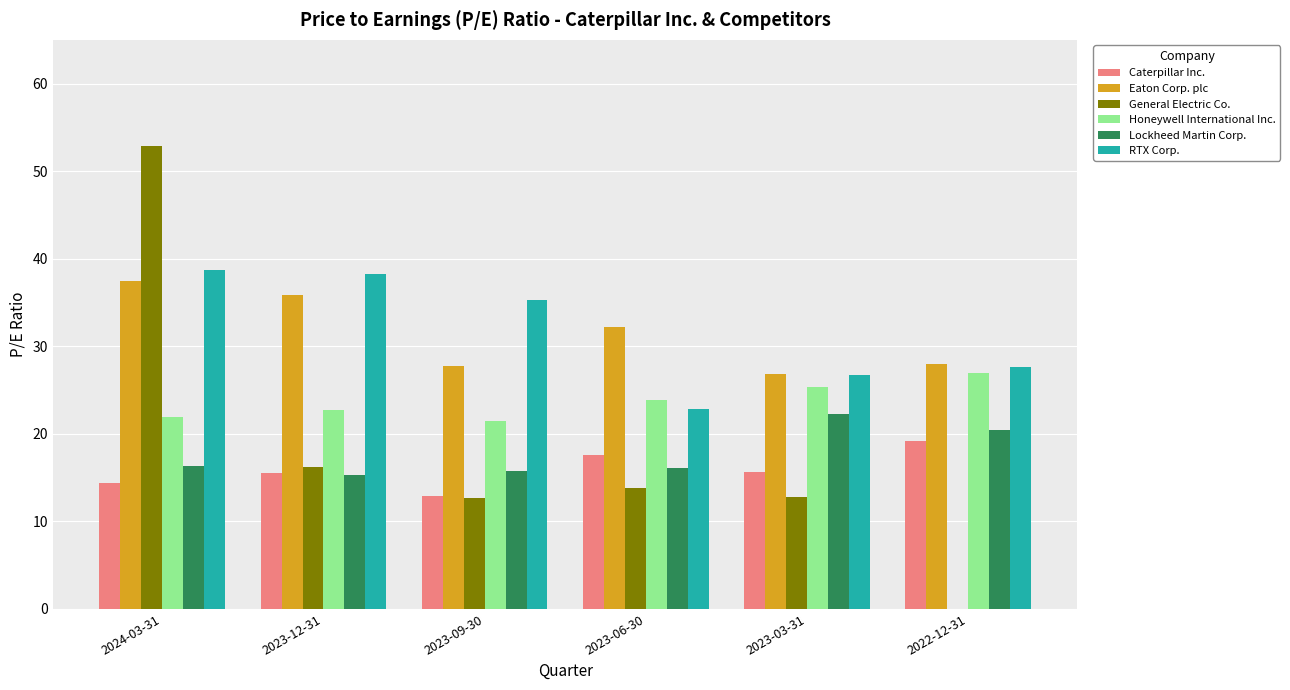

What is the maximum value shown in the chart?

52.9